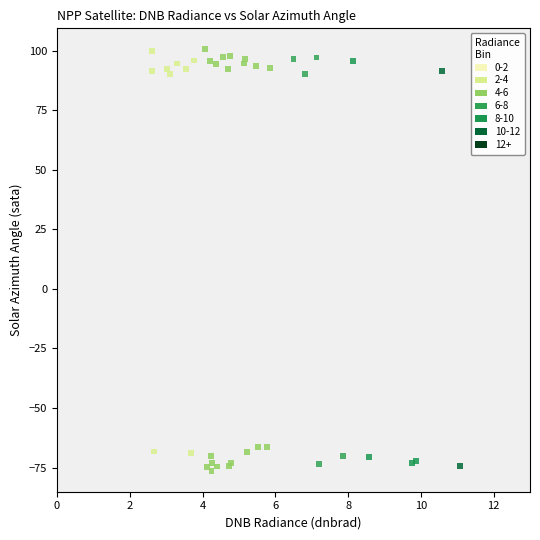

Which series has the widest spread of Y values?

4-6